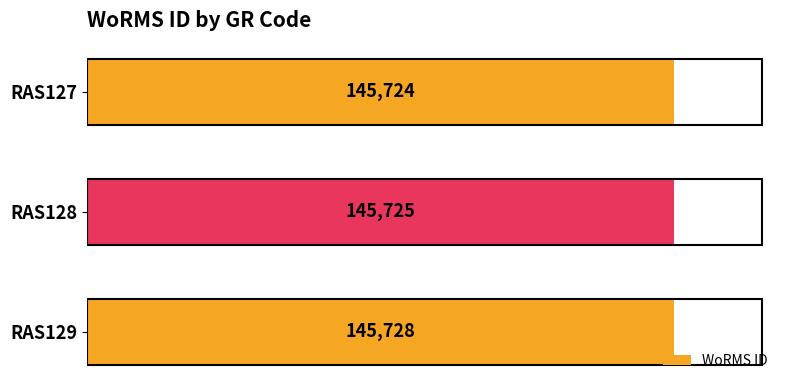

Count the values in the range 145724 to 145728.

3